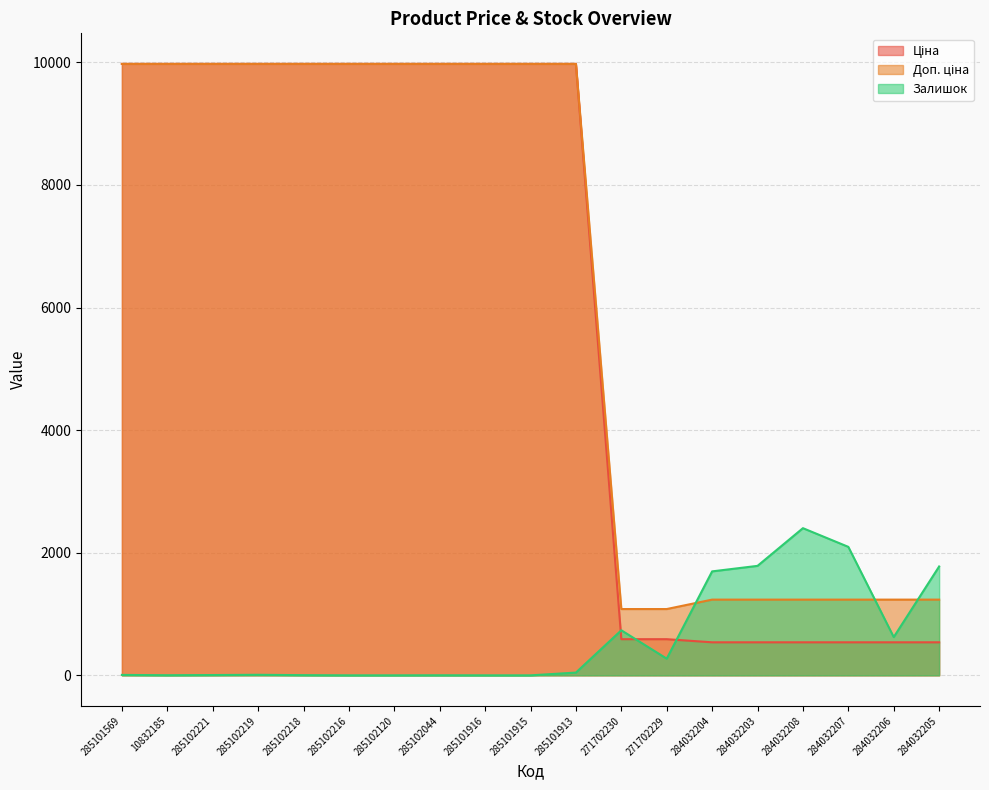

Which series ends up on top after the final intersection of Залишок and Доп. ціна?

Залишок